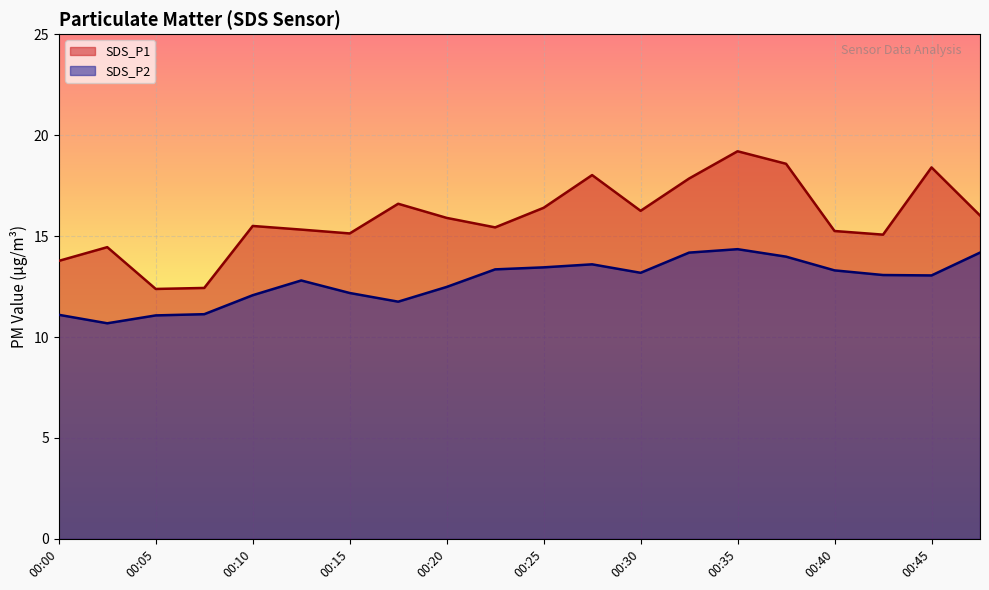

What is the total value across all series at 00:03?

25.1